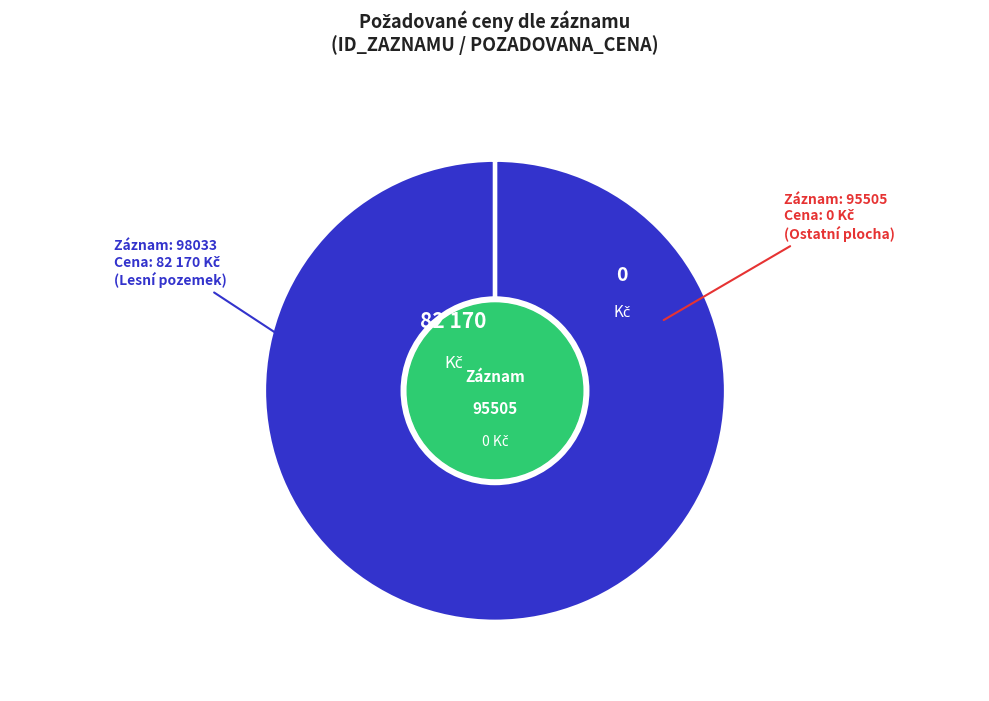

Is there any slice that represents more than half of the pie?

Yes